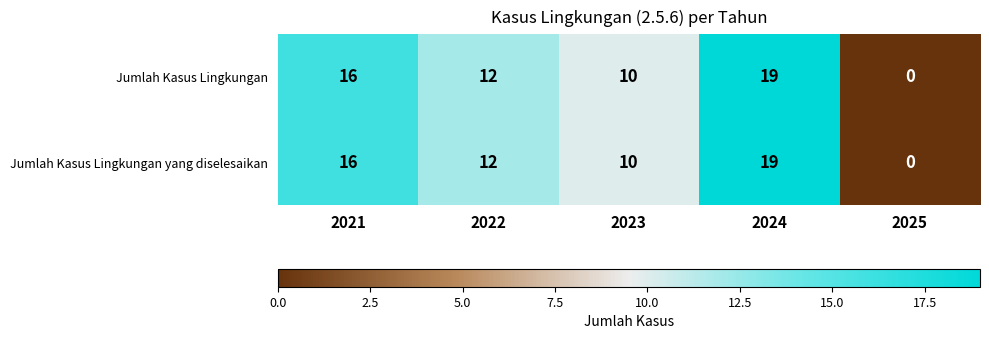

Reading right to left, what are all the values shown in this chart?

Jumlah Kasus Lingkungan: 0	19	10	12	16
Jumlah Kasus Lingkungan yang diselesaikan: 0	19	10	12	16